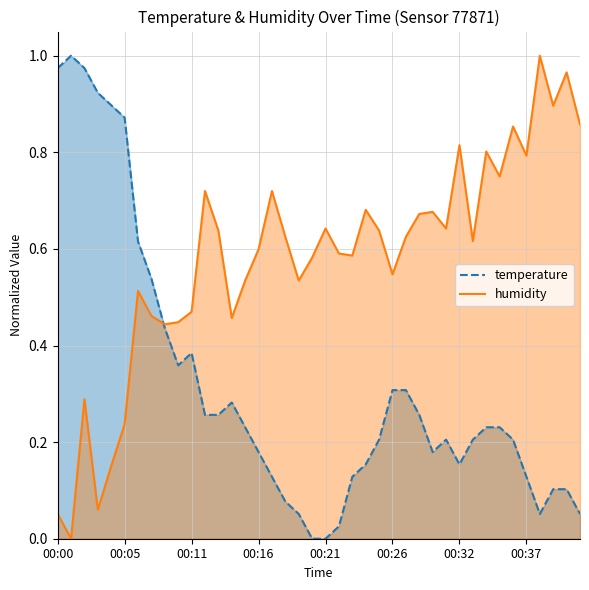

True or false: temperature (line) and humidity (line) cross at least once.

True